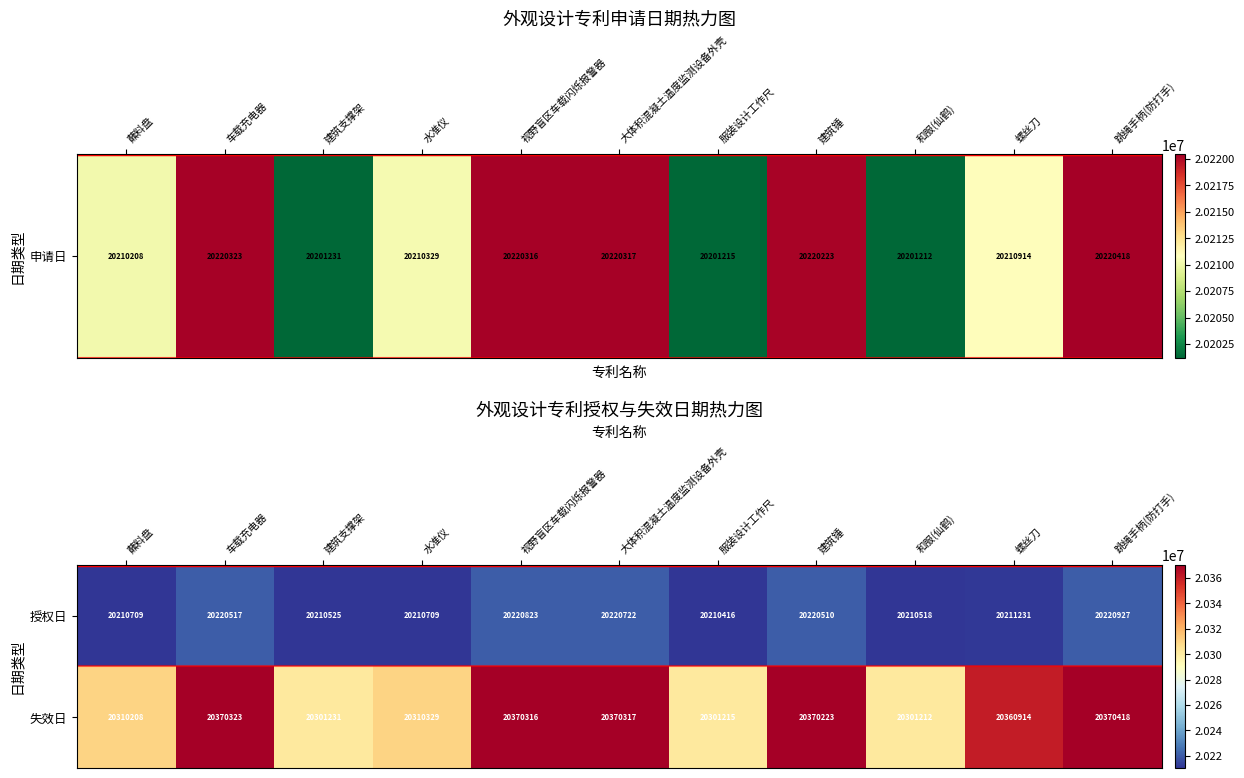

The value of 授权日 at 视野盲区车载闪烁报警器 is 20220823. True or false?

True